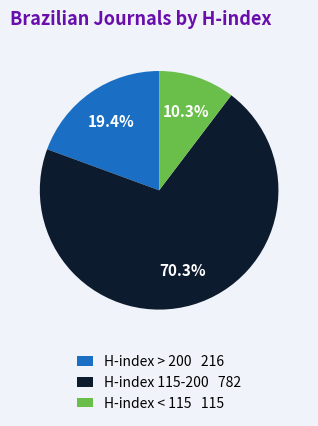

Between H-index 115-200 782 and H-index < 115 115, which is larger?

H-index 115-200 782